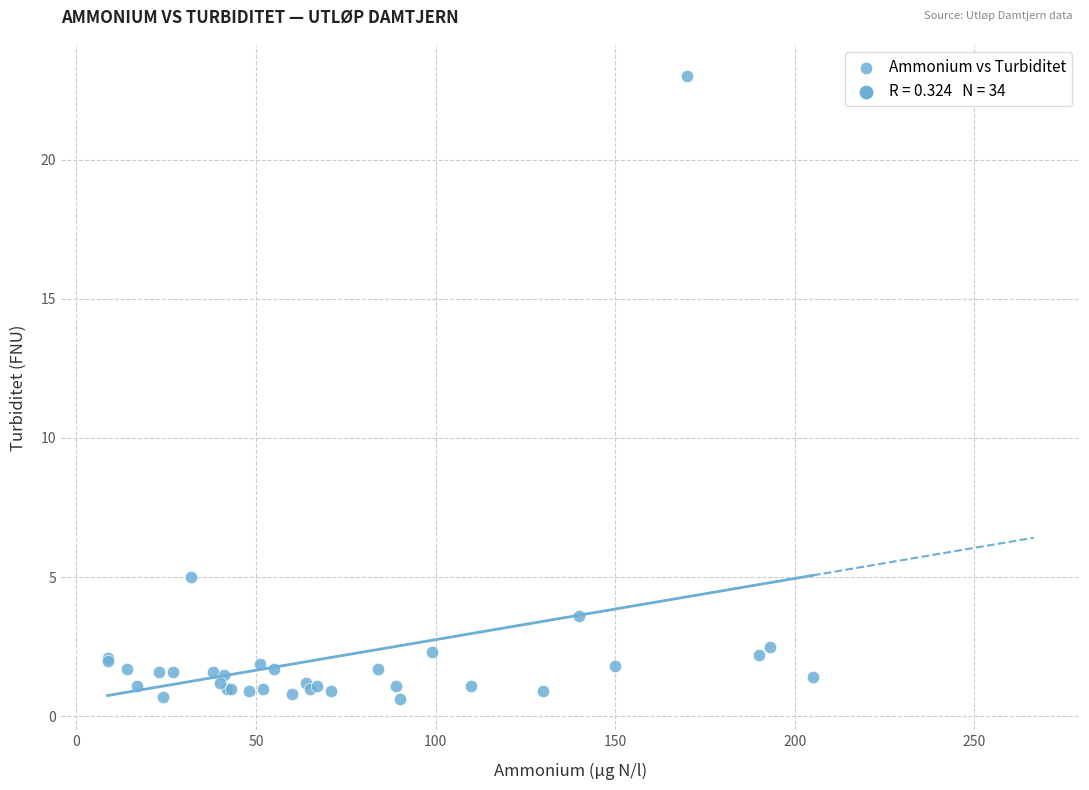

What Y value in the scatter plot is closest to 11?

5.0